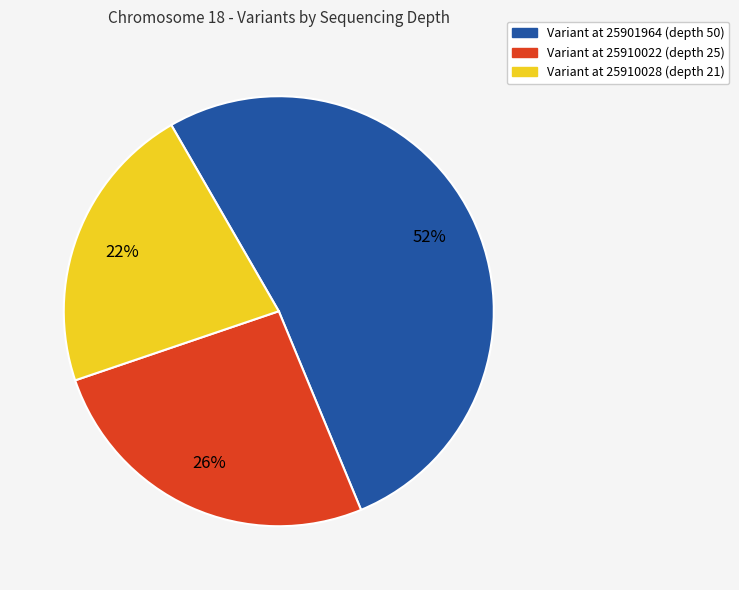

Does any single category account for the majority?

Yes